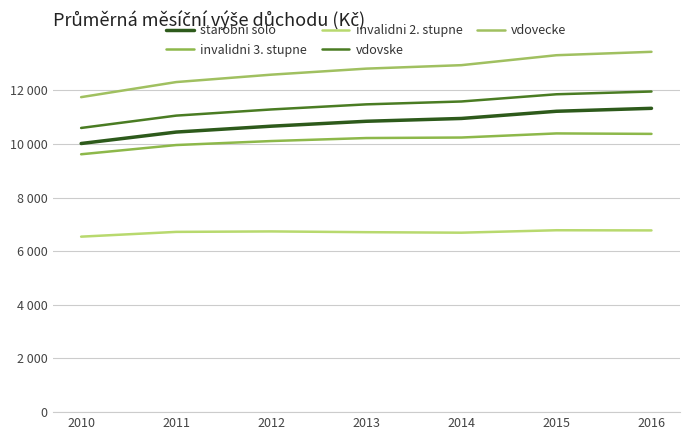

Where is invalidni 3. stupne nearest to the value 10003?

2011